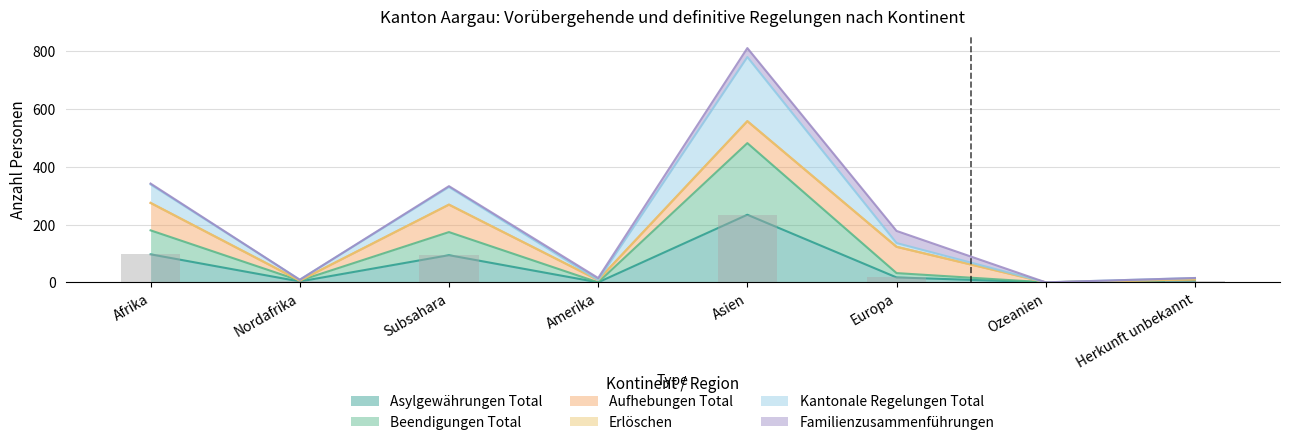

What is the label of the 8th bar from the left?

Herkunft unbekannt